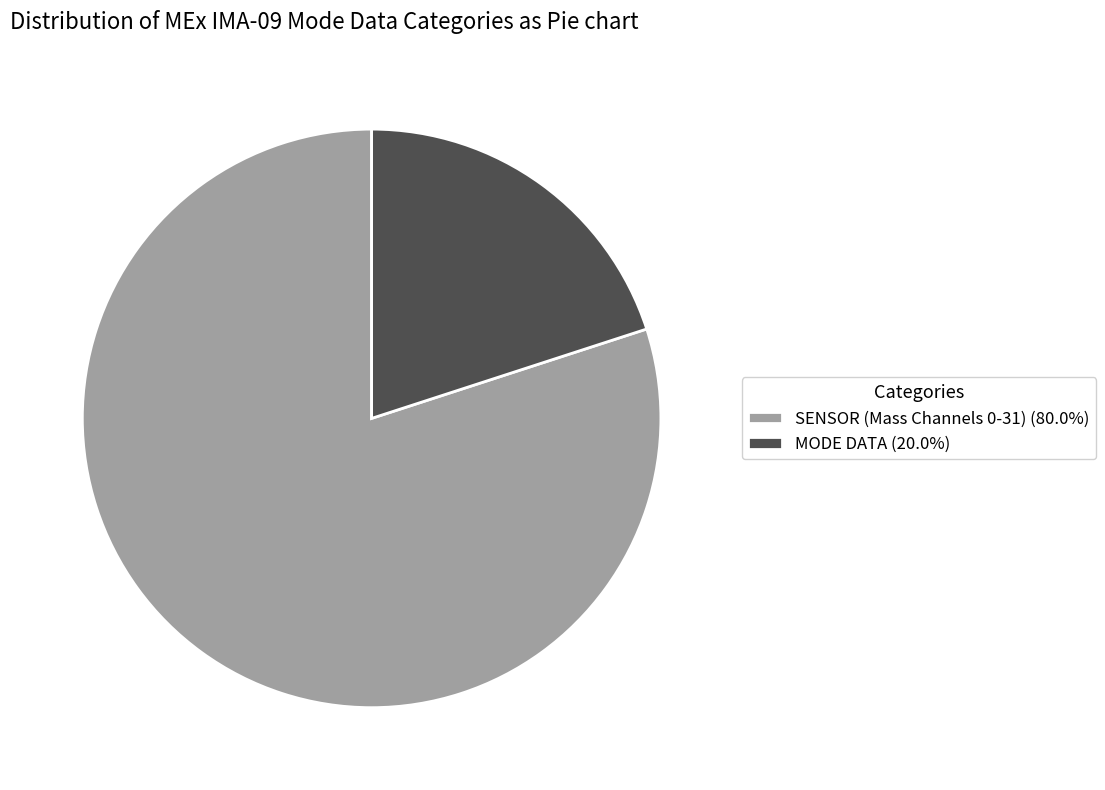

Is there any slice that represents more than half of the pie?

Yes